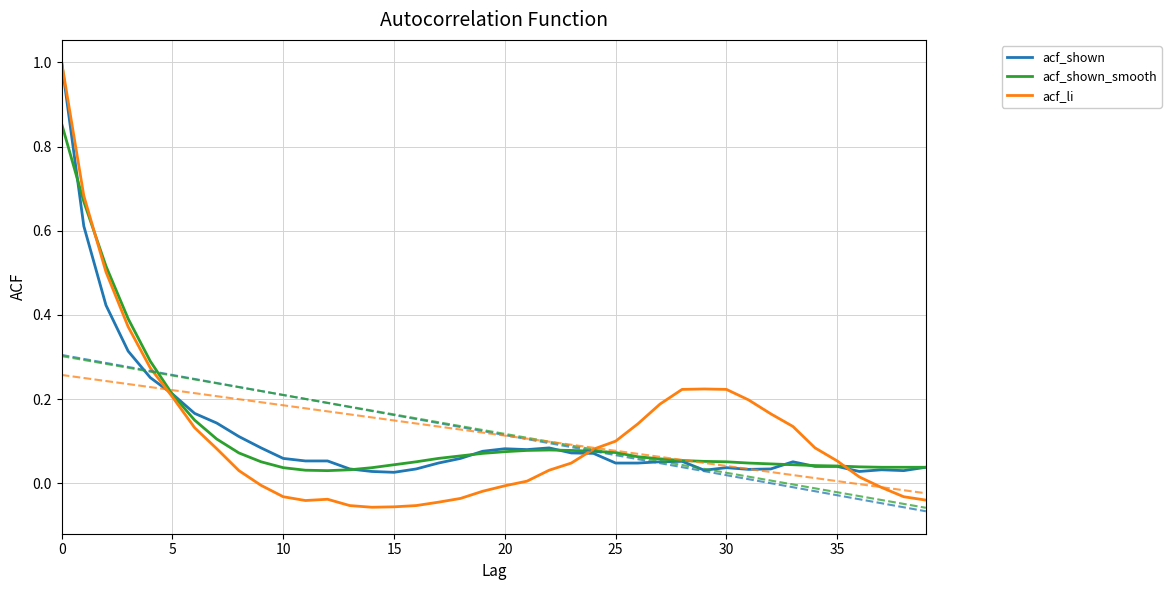

Reading right to left, list all the values displayed in this chart.

acf_shown: 0.0	0.0	0.0	0.0	0.0	0.0	0.1	0.0	0.0	0.0	0.0	0.1	0.1	0.0	0.0	0.1	0.1	0.1	0.1	0.1	0.1	0.1	0.0	0.0	0.0	0.0	0.0	0.1	0.1	0.1	0.1	0.1	0.1	0.2	0.2	0.3	0.3	0.4	0.6	1.0
acf_shown_smooth: 0.0	0.0	0.0	0.0	0.0	0.0	0.0	0.0	0.0	0.1	0.1	0.1	0.1	0.1	0.1	0.1	0.1	0.1	0.1	0.1	0.1	0.1	0.1	0.1	0.0	0.0	0.0	0.0	0.0	0.0	0.1	0.1	0.1	0.1	0.2	0.3	0.4	0.5	0.7	0.9
acf_li: -0.0	-0.0	-0.0	0.0	0.1	0.1	0.1	0.2	0.2	0.2	0.2	0.2	0.2	0.1	0.1	0.1	0.0	0.0	0.0	-0.0	-0.0	-0.0	-0.0	-0.1	-0.1	-0.1	-0.1	-0.0	-0.0	-0.0	-0.0	0.0	0.1	0.1	0.2	0.3	0.4	0.5	0.7	1.0